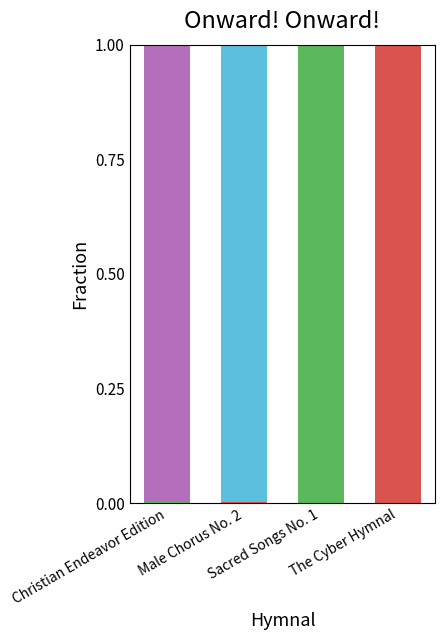

Count the number of data series in this chart.

4